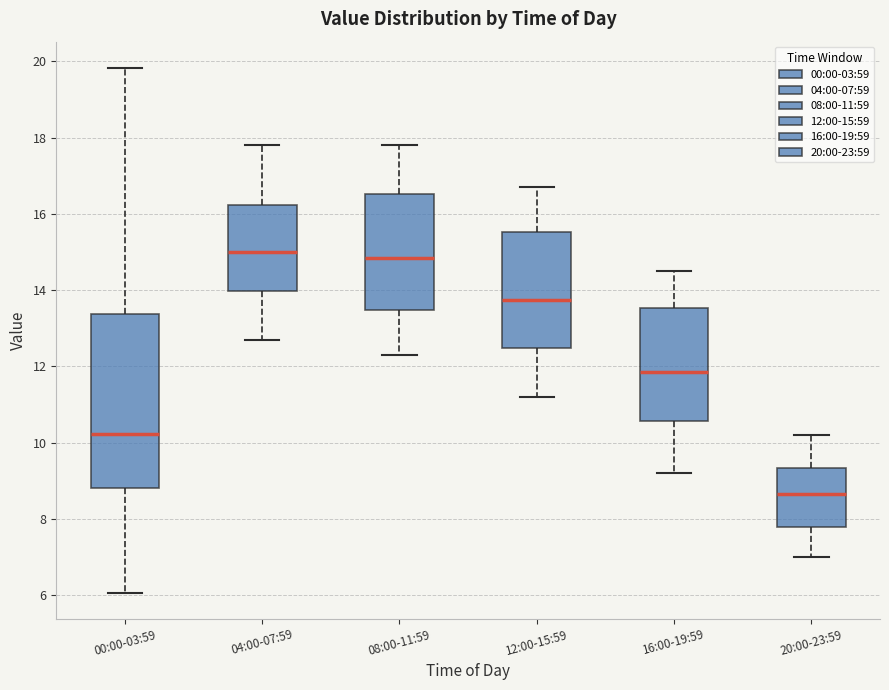

Which box has the lowest median line?

20:00-23:59